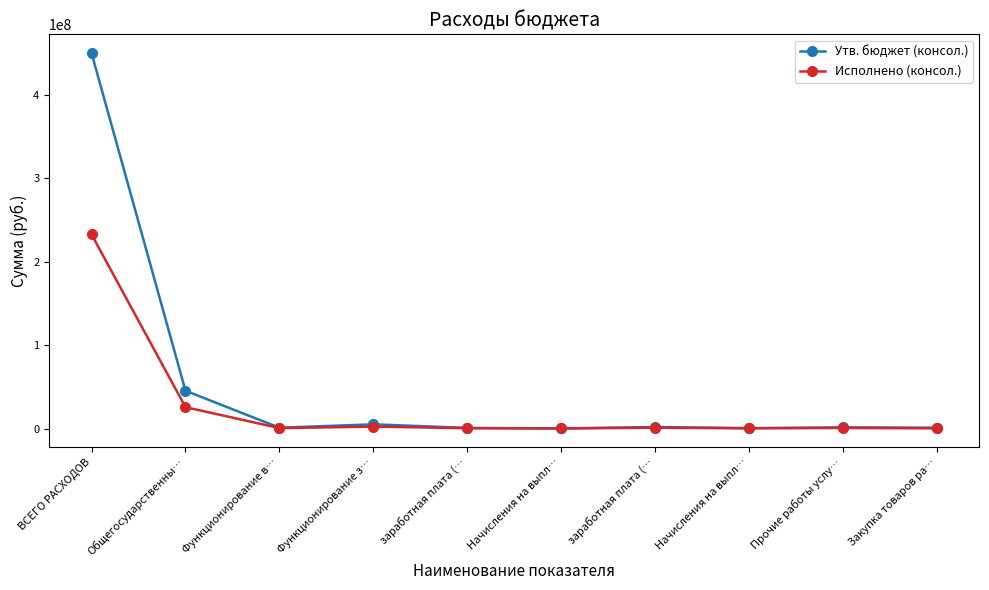

What is the difference between the second highest and second lowest values in the Утв. бюджет (консол.) series?

44779753.7